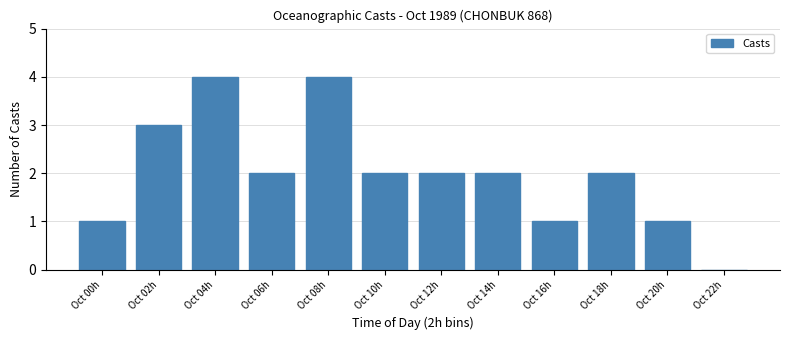

The chart shows a value of 3 at Oct 02h. True or false?

True